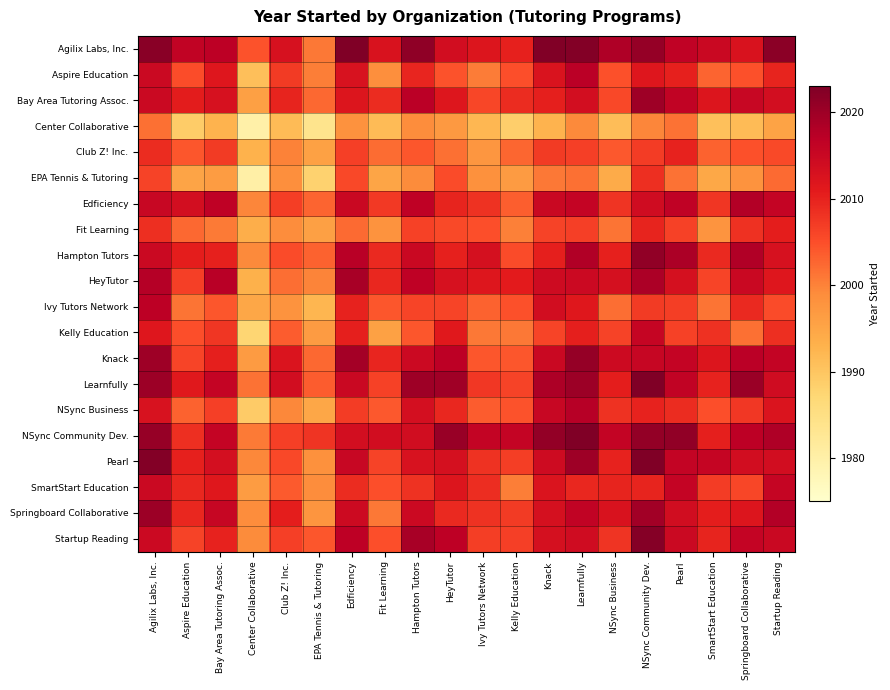

Which series changed the most between Center Collaborative and Startup Reading?

NSync Business